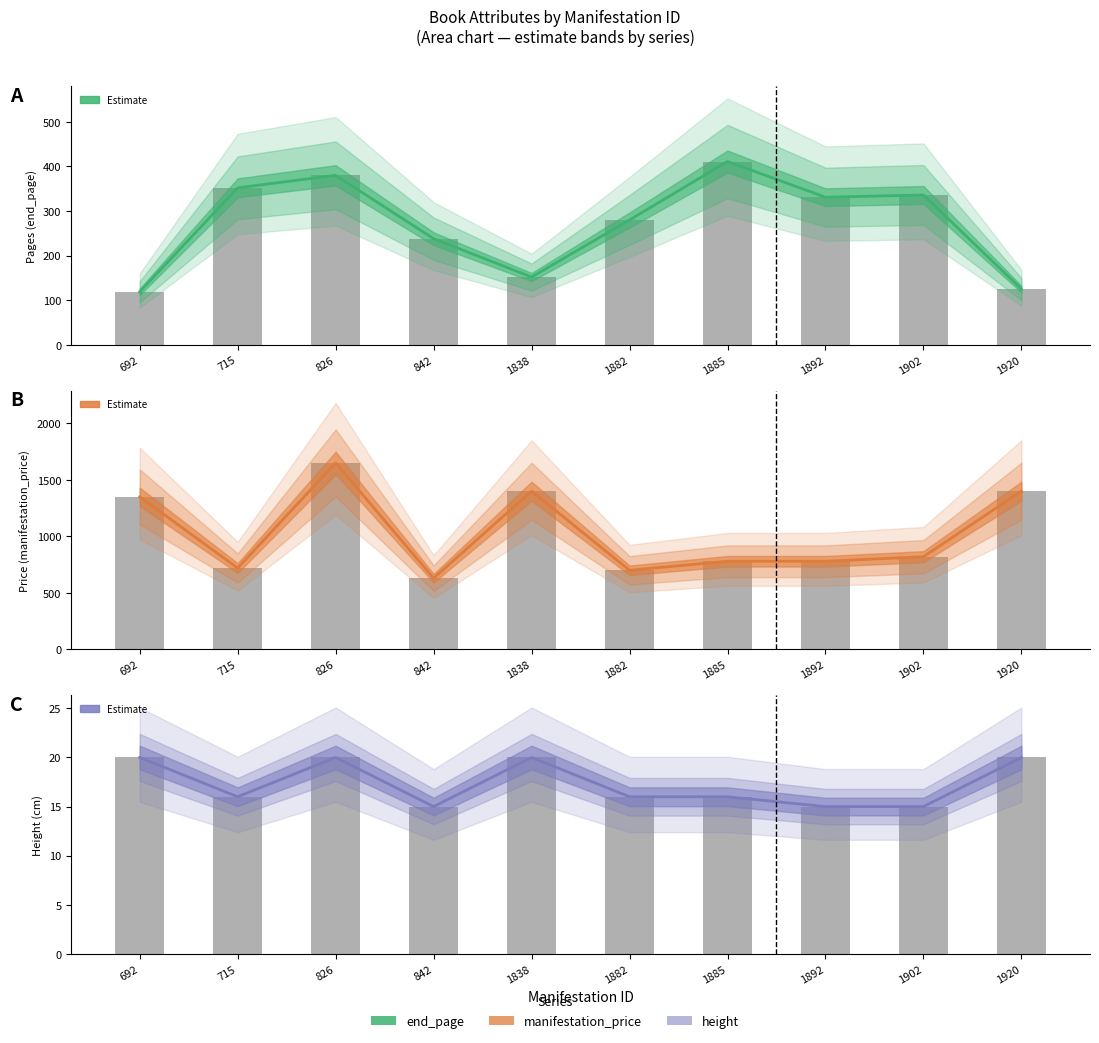

Reading left to right, what are all the values shown in this chart?

Pages (end_page): 692=119	715=352	826=380	842=238	1838=152	1882=280	1885=411	1892=331	1902=336	1920=125
Price (manifestation_price): 692=1350	715=720	826=1650	842=630	1838=1400	1882=700	1885=780	1892=780	1902=820	1920=1400
Height (cm): 692=20	715=16	826=20	842=15	1838=20	1882=16	1885=16	1892=15	1902=15	1920=20